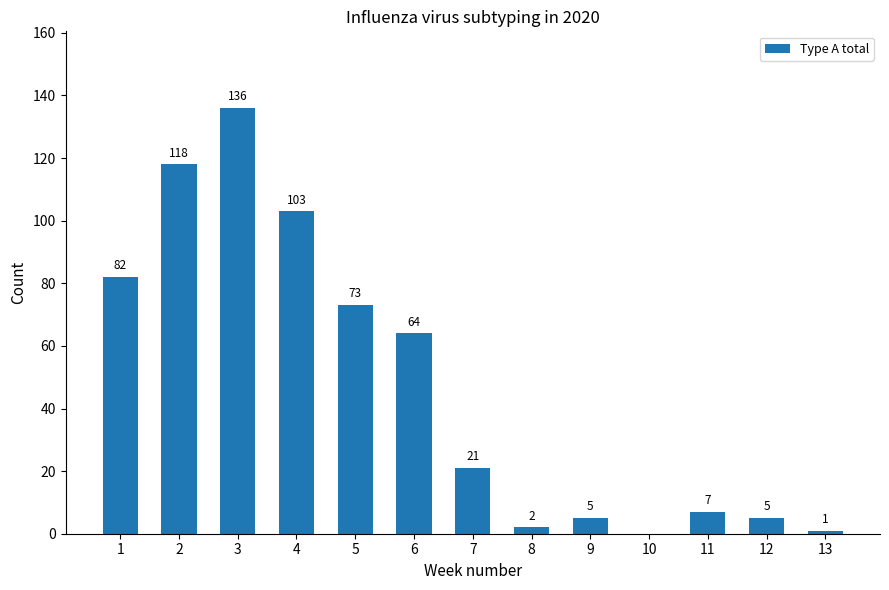

Where is the data nearest to the value 68?

6